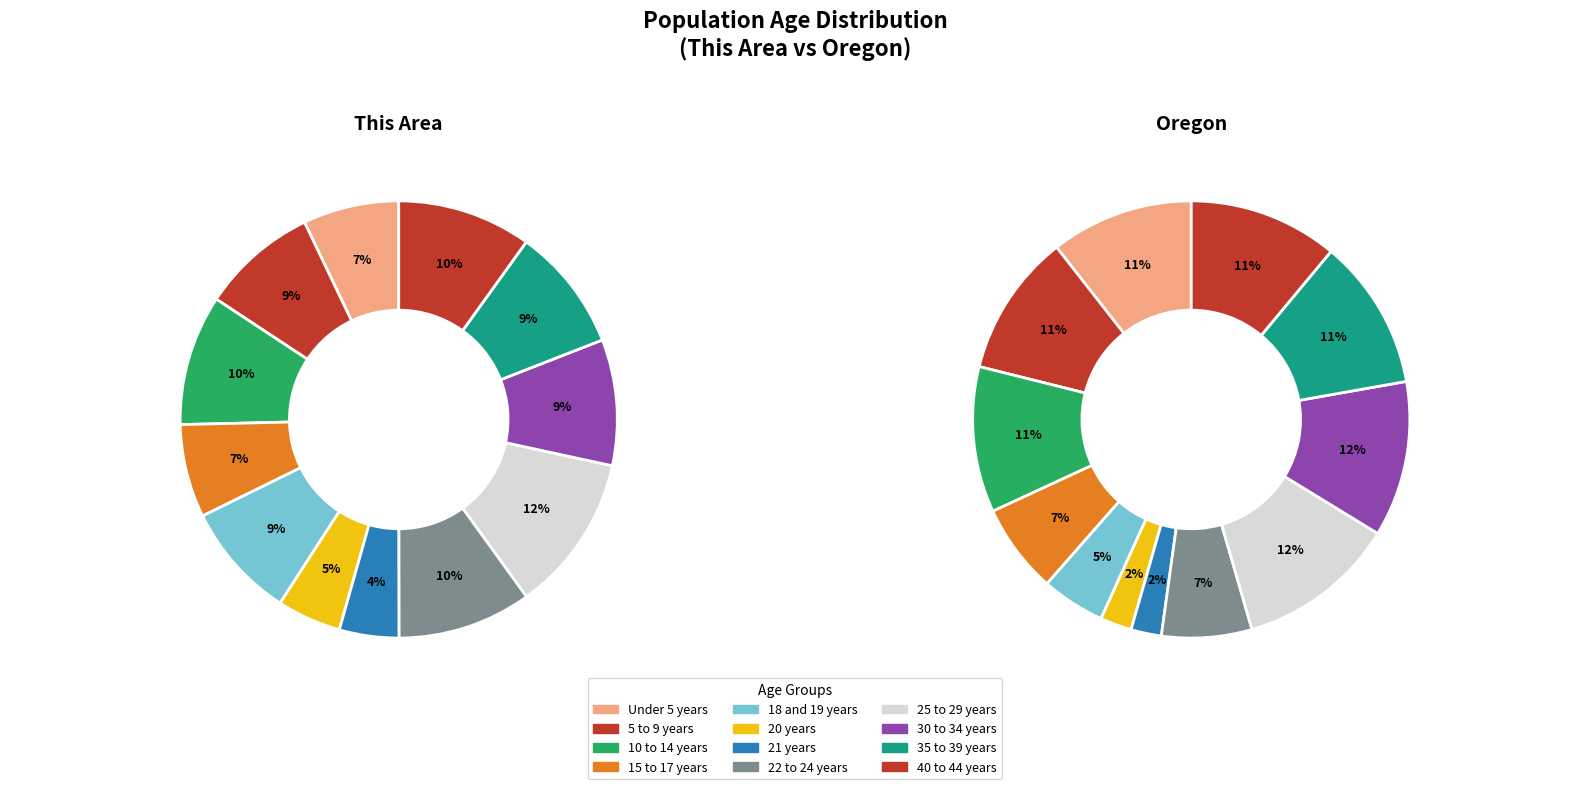

Is 21 years the majority of the pie?

No